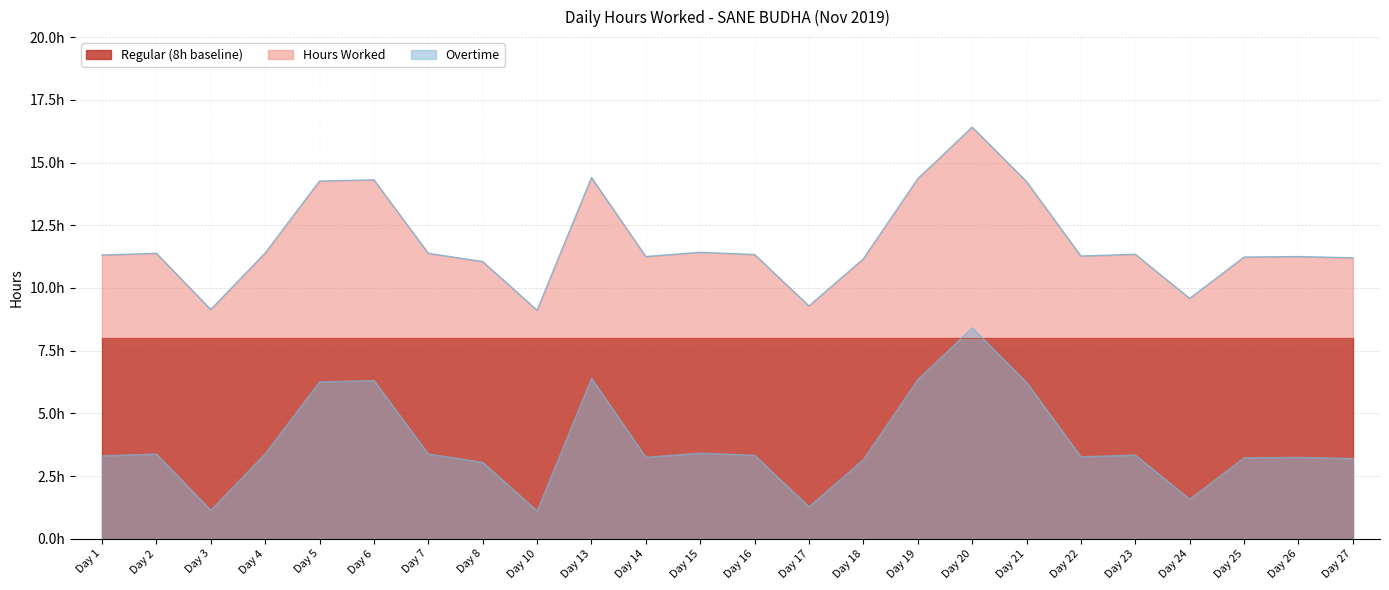

True or false: Overtime and Hours Worked cross at least once.

False